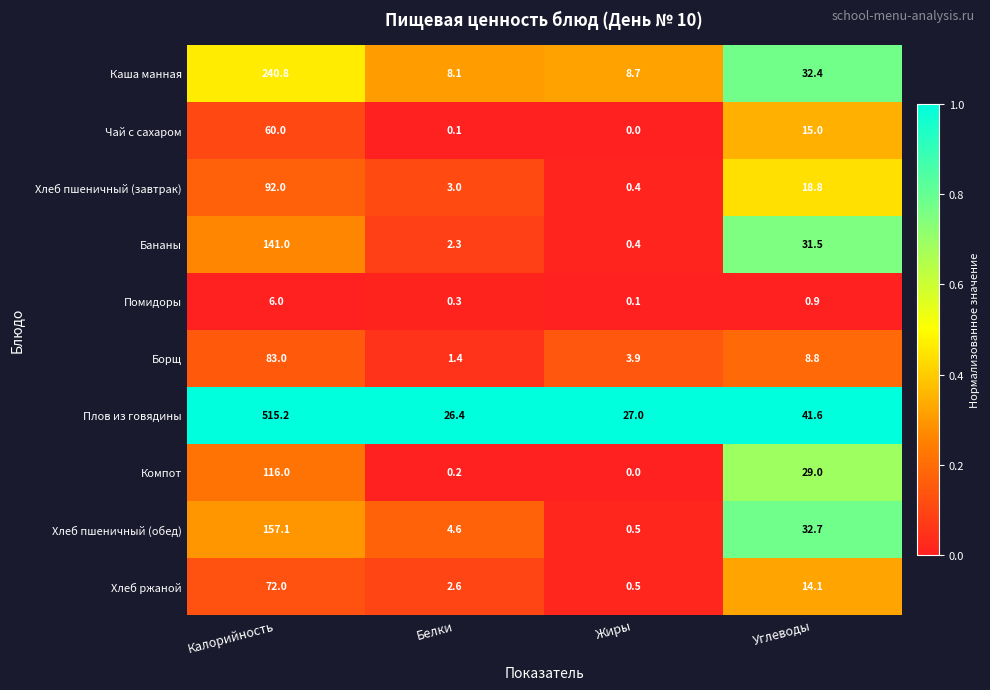

Which category has the lowest value across all series?

Жиры